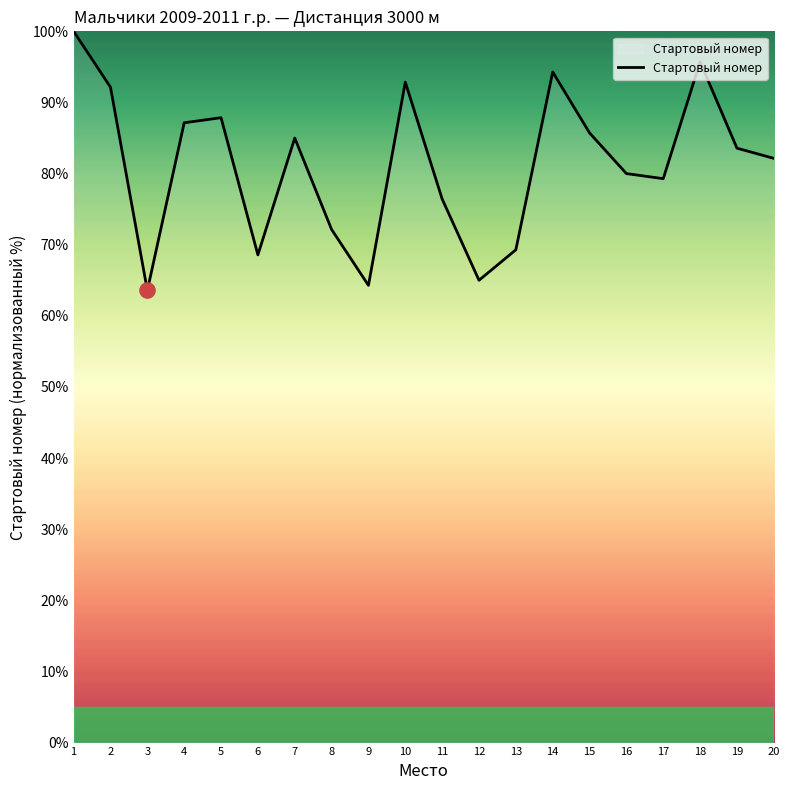

What is the ratio of the value at 12 to the value at 10?

0.7